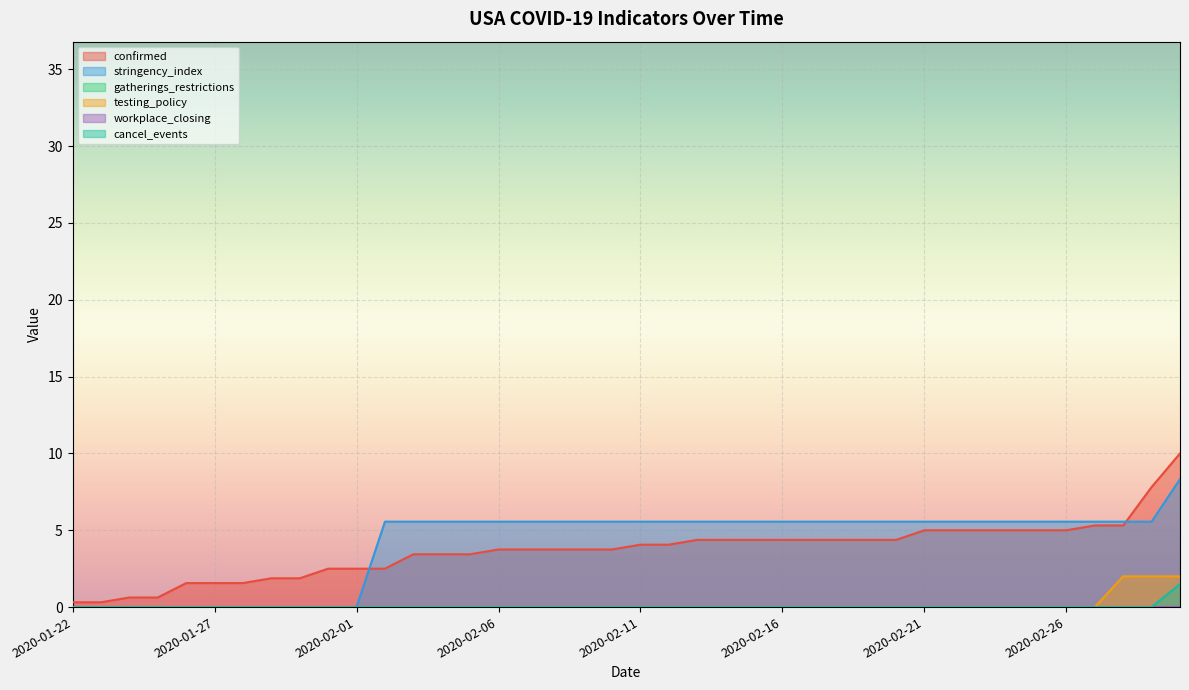

True or false: confirmed has more than 0 points higher than both neighbors.

False